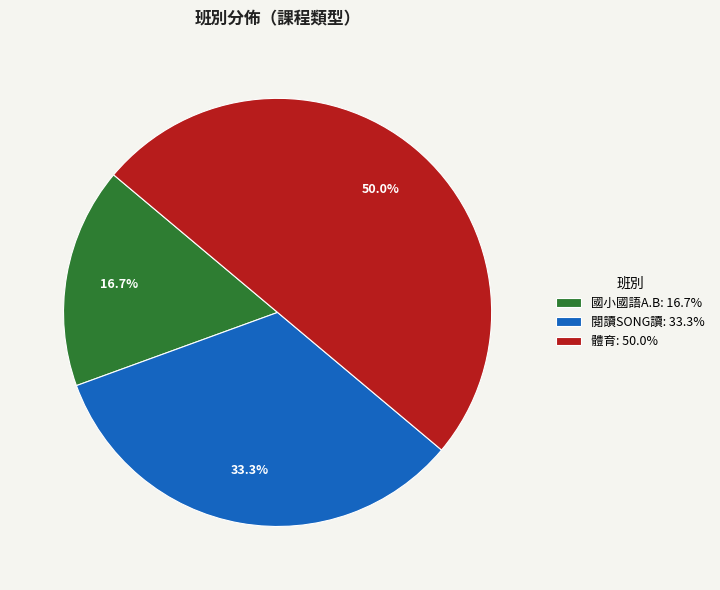

What percentage is the 國小國語A.B slice, to the nearest percent?

17%